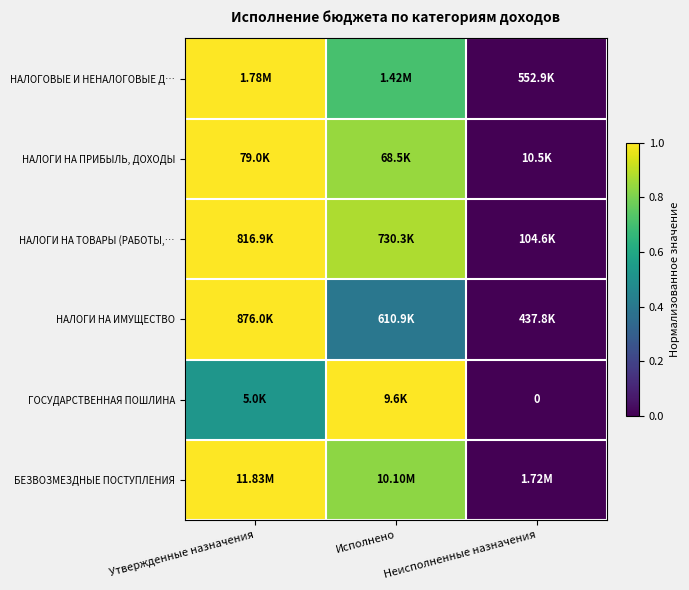

What is the maximum value shown in the chart?

1.0